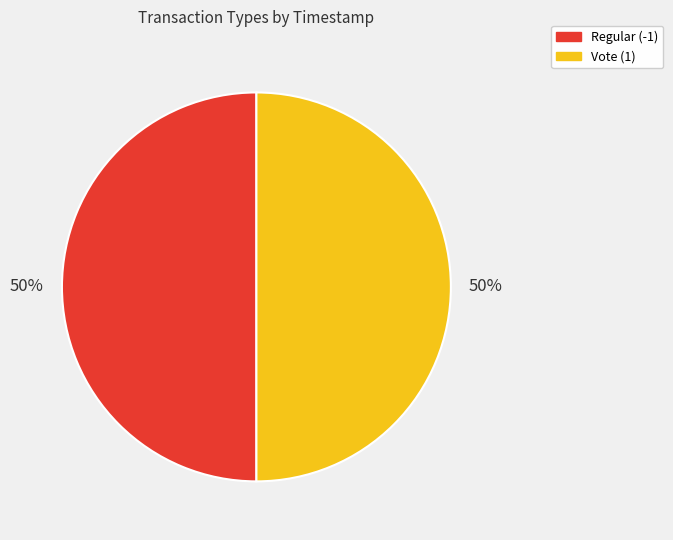

Combined, do Regular (-1) and Vote (1) account for over 50%?

Yes